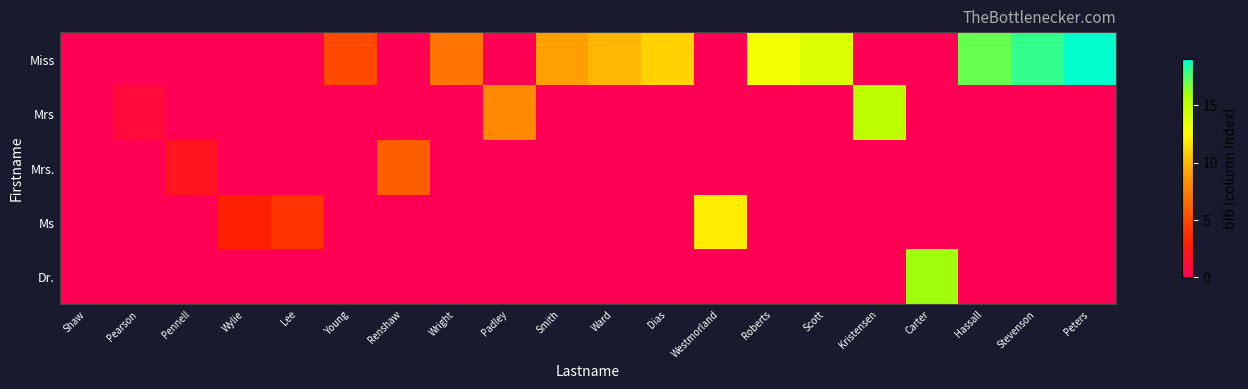

Which has a higher value, Carter or Stevenson?

Stevenson